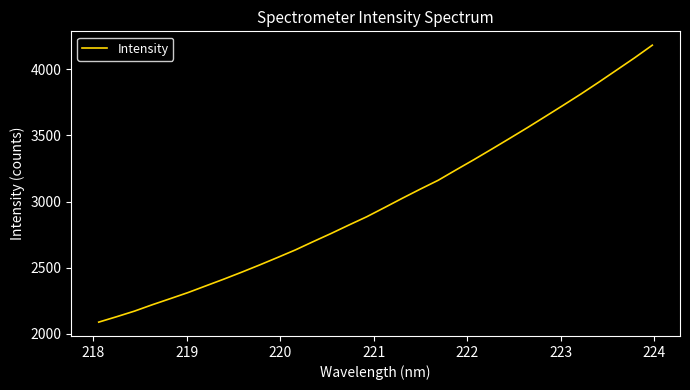

What is the minimum value shown in the chart?

2088.7